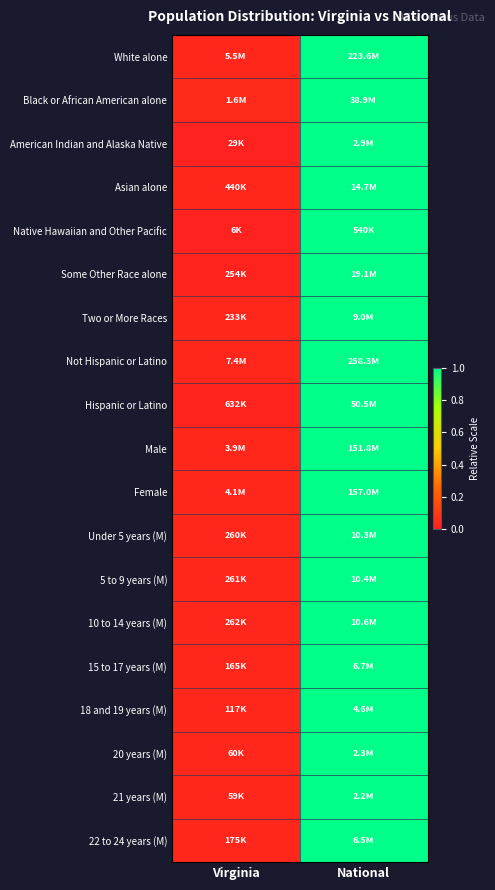

Reading left to right, list all the values displayed in this chart.

White alone: Virginia=0.0	National=1.0
Black or African American alone: Virginia=0.0	National=1.0
American Indian and Alaska Native: Virginia=0.0	National=1.0
Asian alone: Virginia=0.0	National=1.0
Native Hawaiian and Other Pacific: Virginia=0.0	National=1.0
Some Other Race alone: Virginia=0.0	National=1.0
Two or More Races: Virginia=0.0	National=1.0
Not Hispanic or Latino: Virginia=0.0	National=1.0
Hispanic or Latino: Virginia=0.0	National=1.0
Male: Virginia=0.0	National=1.0
Female: Virginia=0.0	National=1.0
Under 5 years (M): Virginia=0.0	National=1.0
5 to 9 years (M): Virginia=0.0	National=1.0
10 to 14 years (M): Virginia=0.0	National=1.0
15 to 17 years (M): Virginia=0.0	National=1.0
18 and 19 years (M): Virginia=0.0	National=1.0
20 years (M): Virginia=0.0	National=1.0
21 years (M): Virginia=0.0	National=1.0
22 to 24 years (M): Virginia=0.0	National=1.0